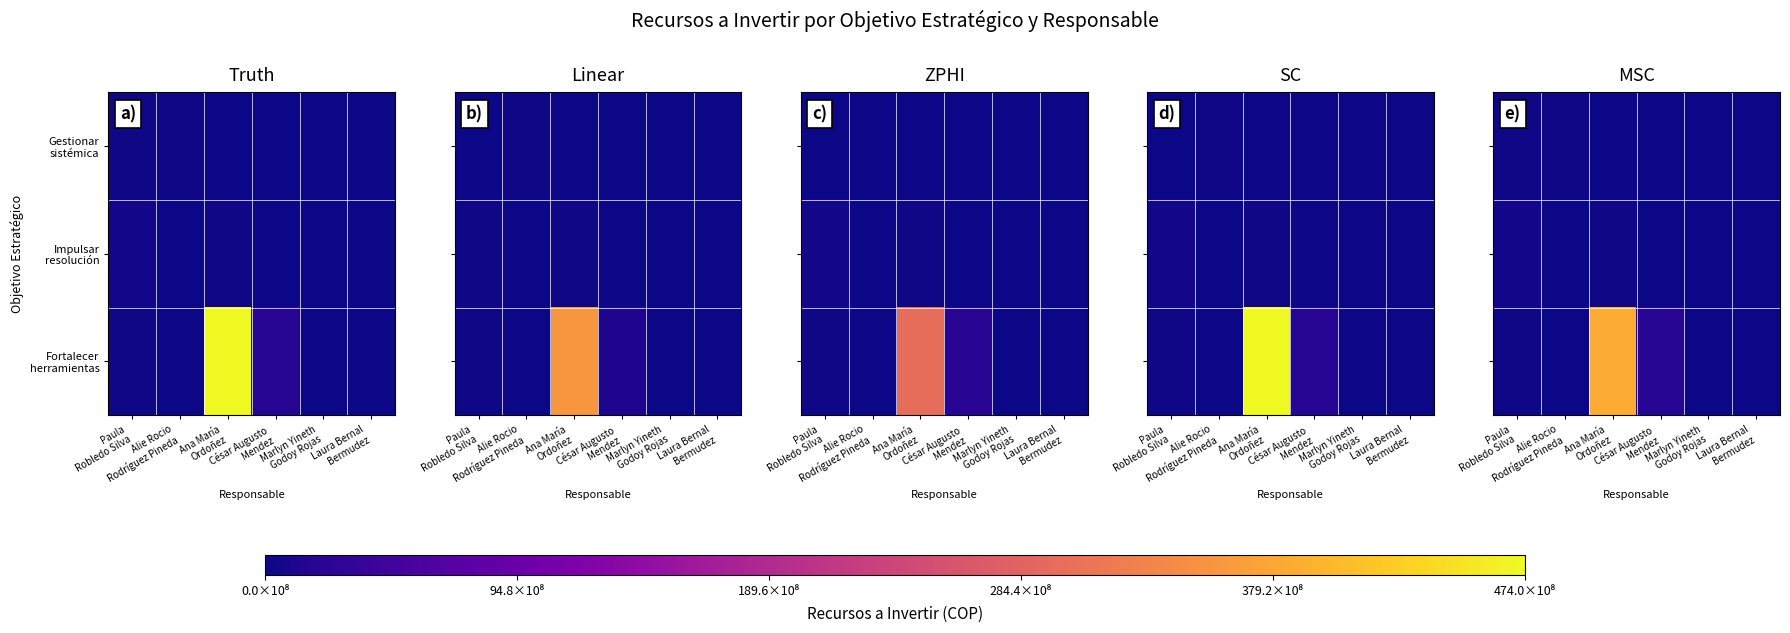

At how many categories does at least one series exceed 33877452810?

1